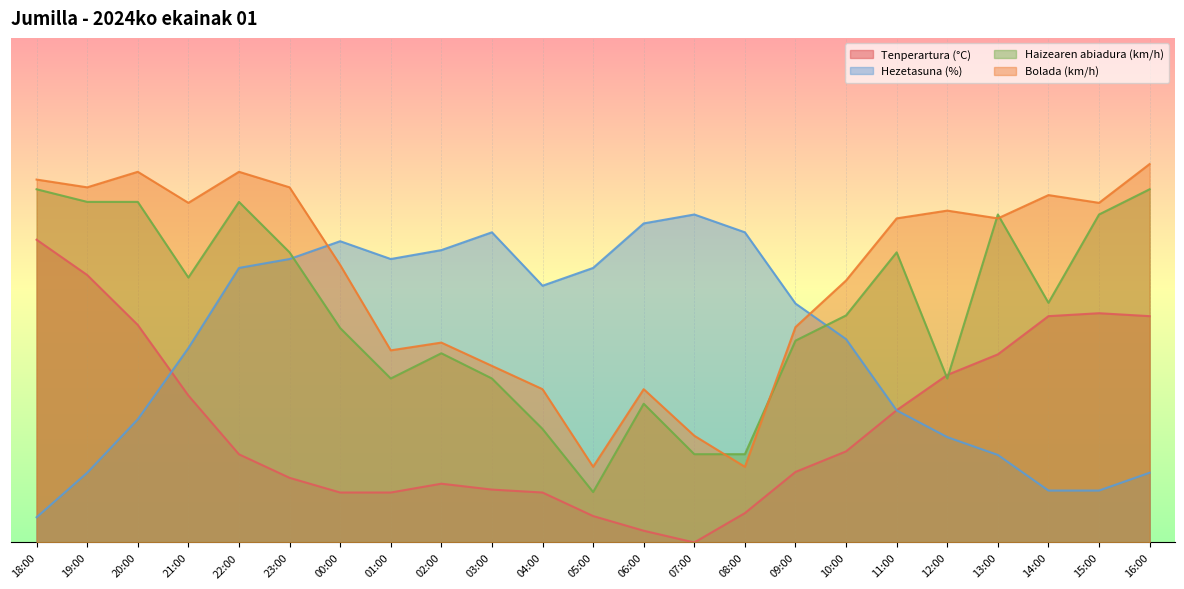

In Tenperartura (°C), how many points are lower than both neighbors (excluding endpoints)?

1